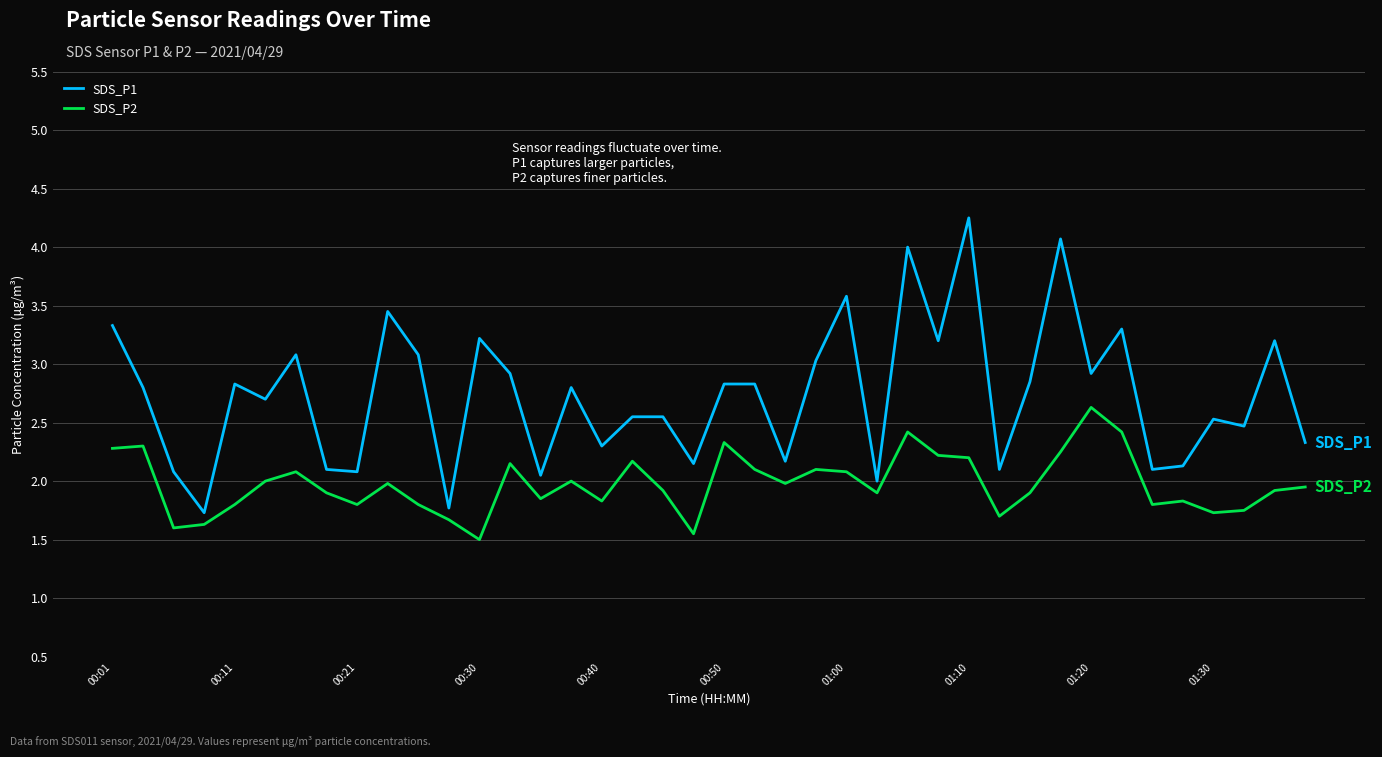

What is the sum of all SDS_P2 values?

79.0